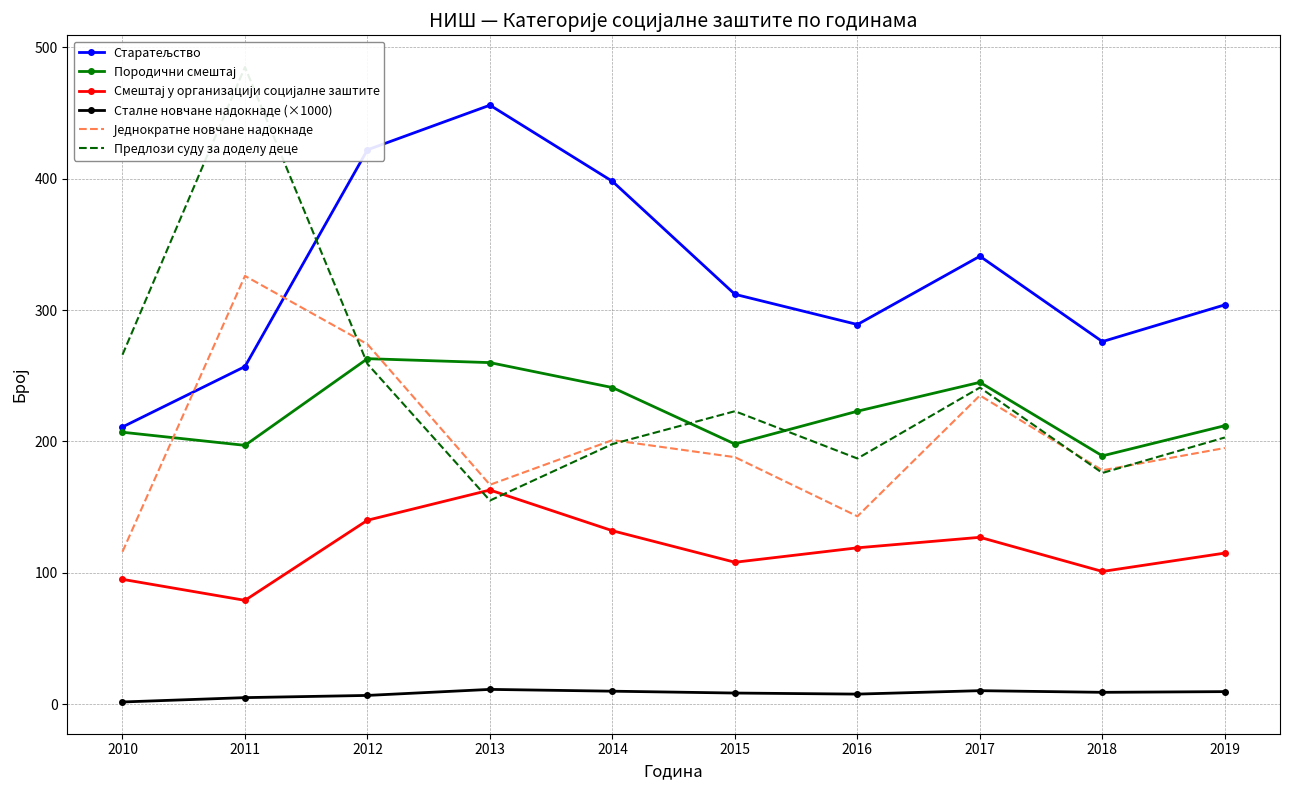

Between 2019 and 2018, which is larger?

2019